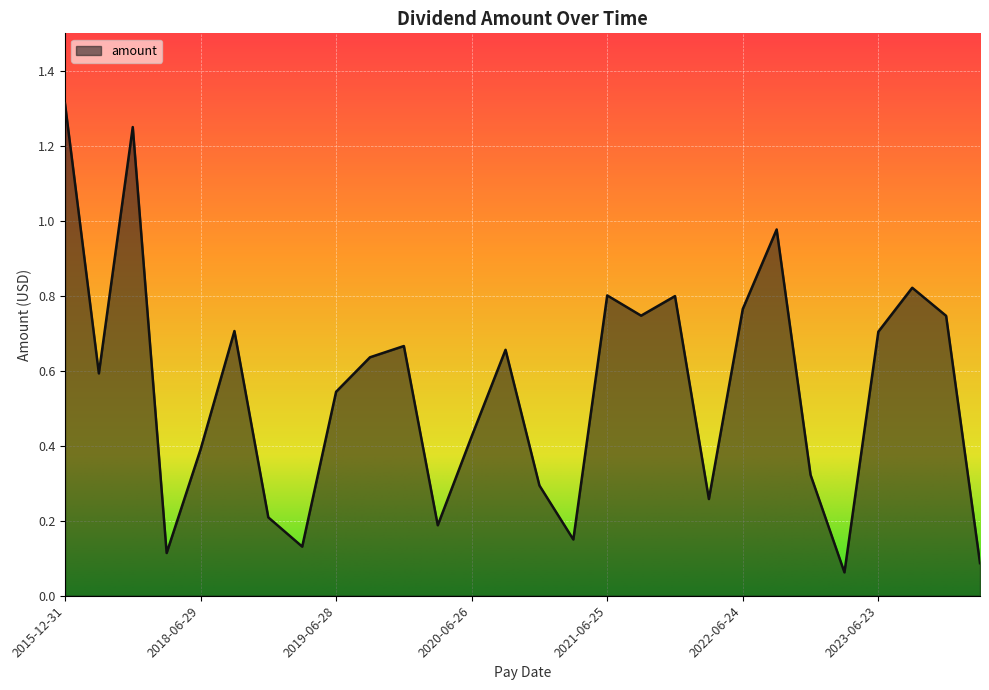

What is the greatest value displayed?

1.3